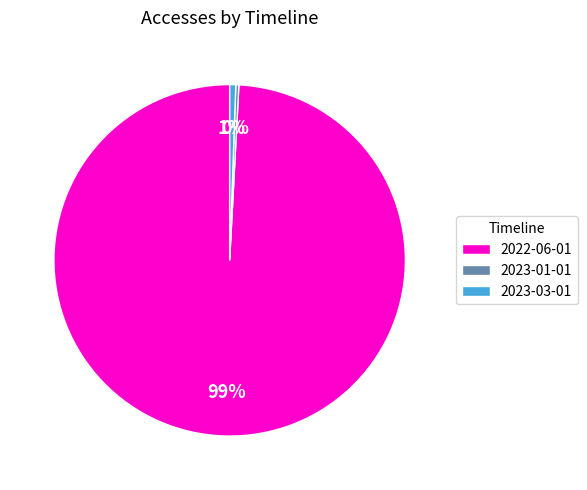

What percentage is the 2023-03-01 slice, to the nearest percent?

1%